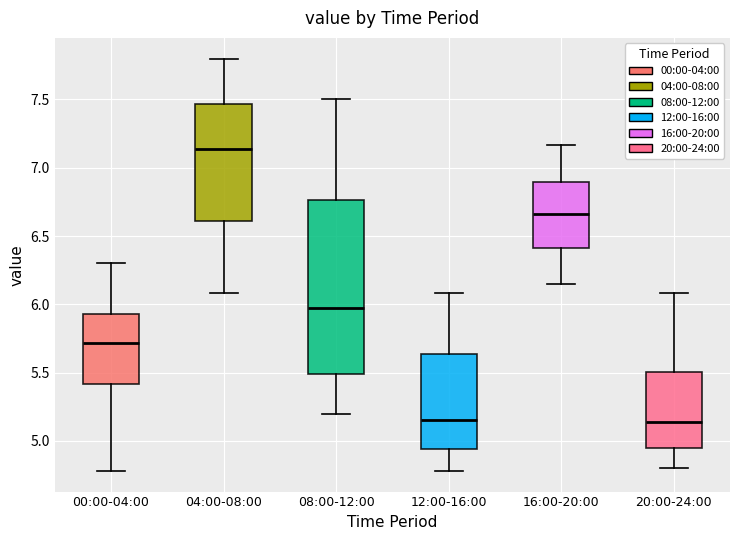

Reading left to right, transcribe this box plot: for each box, give where its median line is, the range the box spans, and where its two whiskers end, as read against the y-axis. The values are not printed on the chart, so give them approximately, as read against the axis.

00:00-04:00: median 5.70, box 5.40 to 5.95, whiskers 4.80 to 6.30
04:00-08:00: median 7.15, box 6.60 to 7.45, whiskers 6.10 to 7.80
08:00-12:00: median 6.00, box 5.50 to 6.75, whiskers 5.20 to 7.50
12:00-16:00: median 5.15, box 4.95 to 5.65, whiskers 4.80 to 6.10
16:00-20:00: median 6.65, box 6.40 to 6.90, whiskers 6.15 to 7.15
20:00-24:00: median 5.15, box 4.95 to 5.50, whiskers 4.80 to 6.10